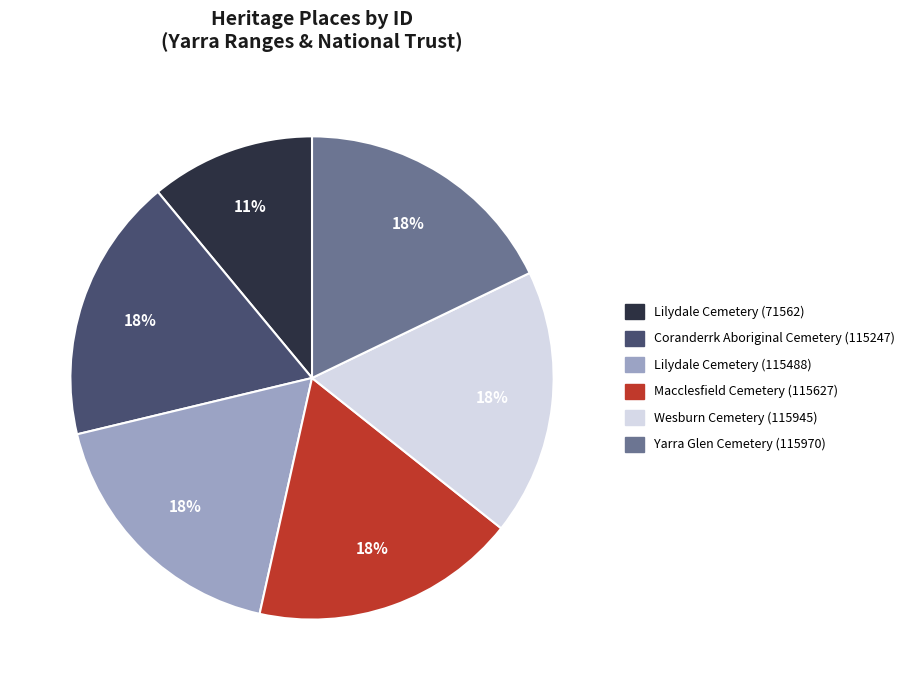

Which has a higher value, Lilydale Cemetery (71562) or Yarra Glen Cemetery (115970)?

Yarra Glen Cemetery (115970)